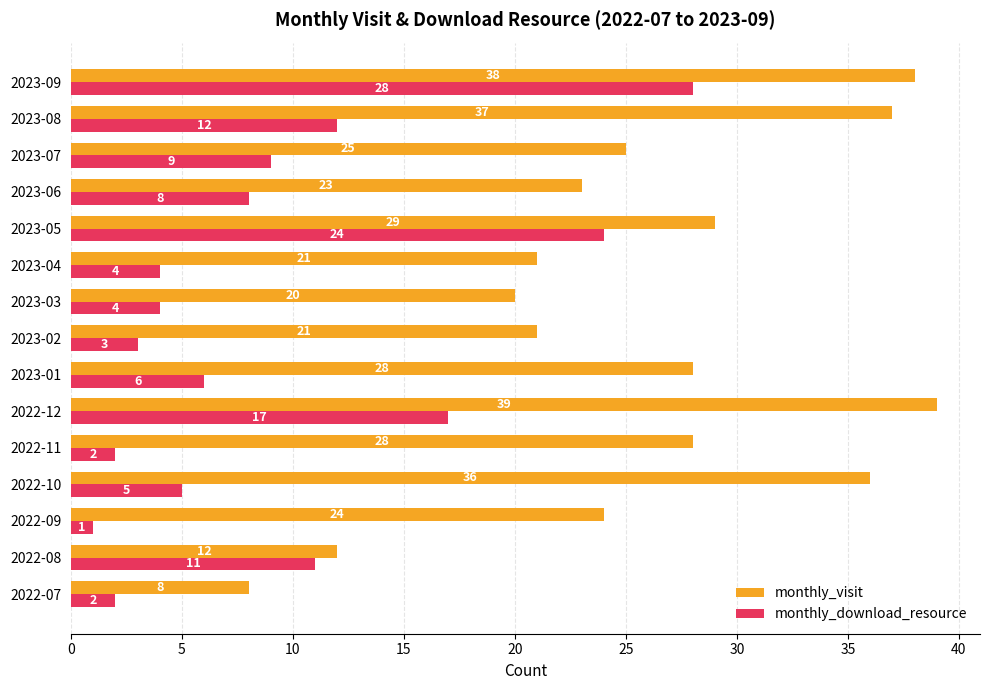

At which label is monthly_visit closest to 23?

2023-06